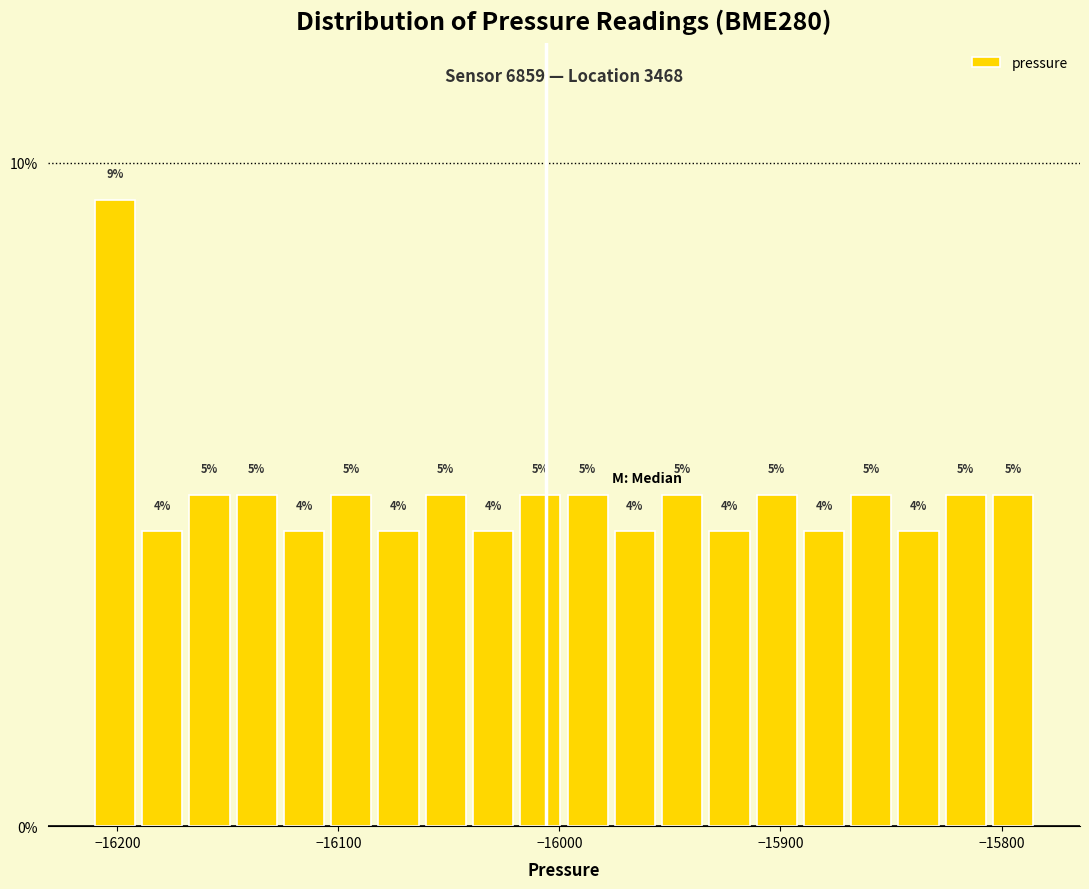

Read against the x-axis, roughly where is the centre of the tallest bar?

-16200